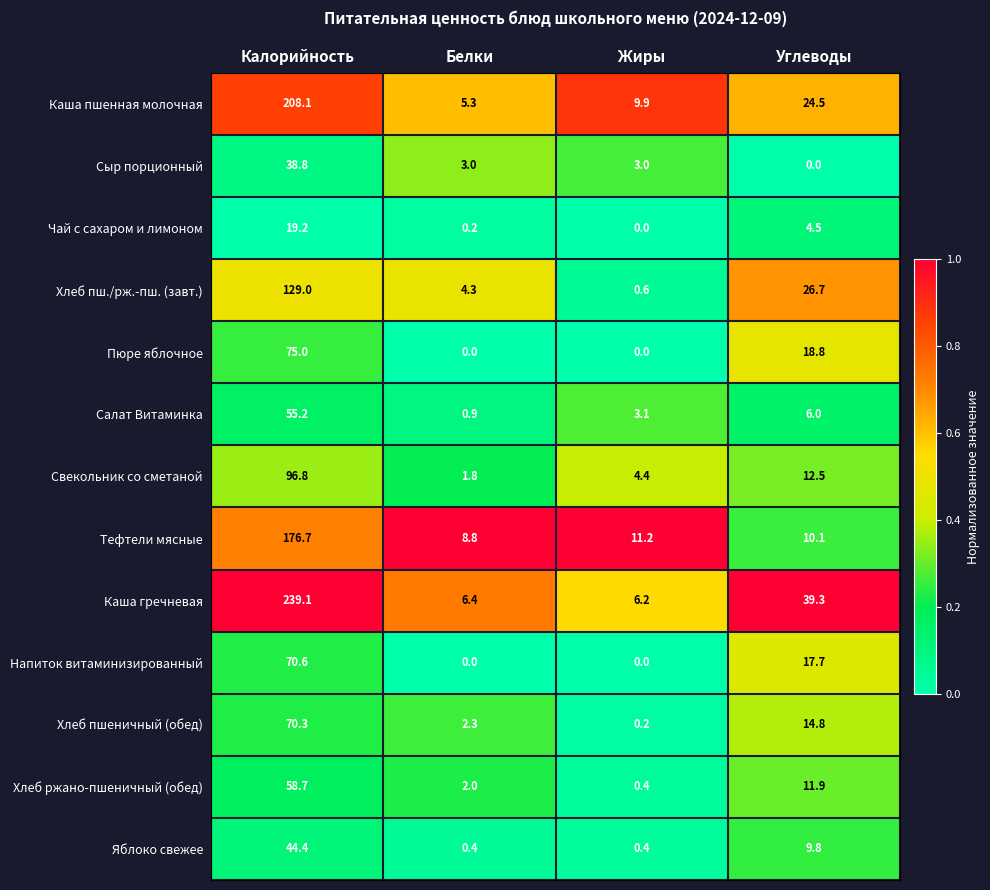

Where is Напиток витаминизированный nearest to the value 35?

Углеводы